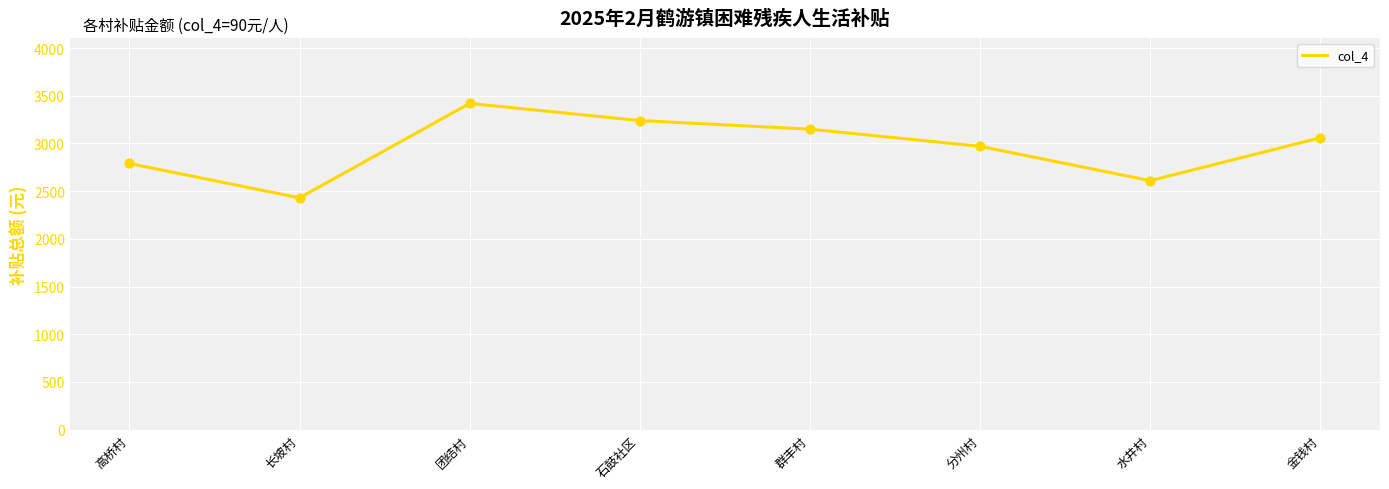

Between 水井村 and 石鼓社区, which is larger?

石鼓社区